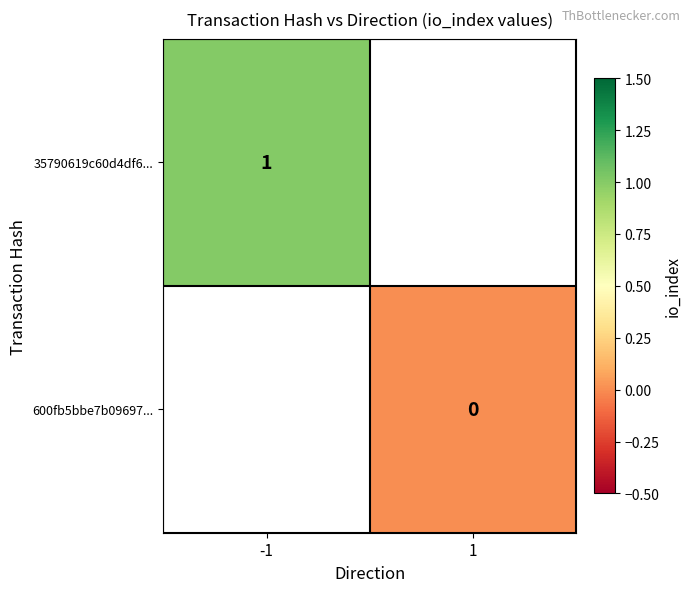

The value of 35790619c60d4df6... at -1 is 2. True or false?

False